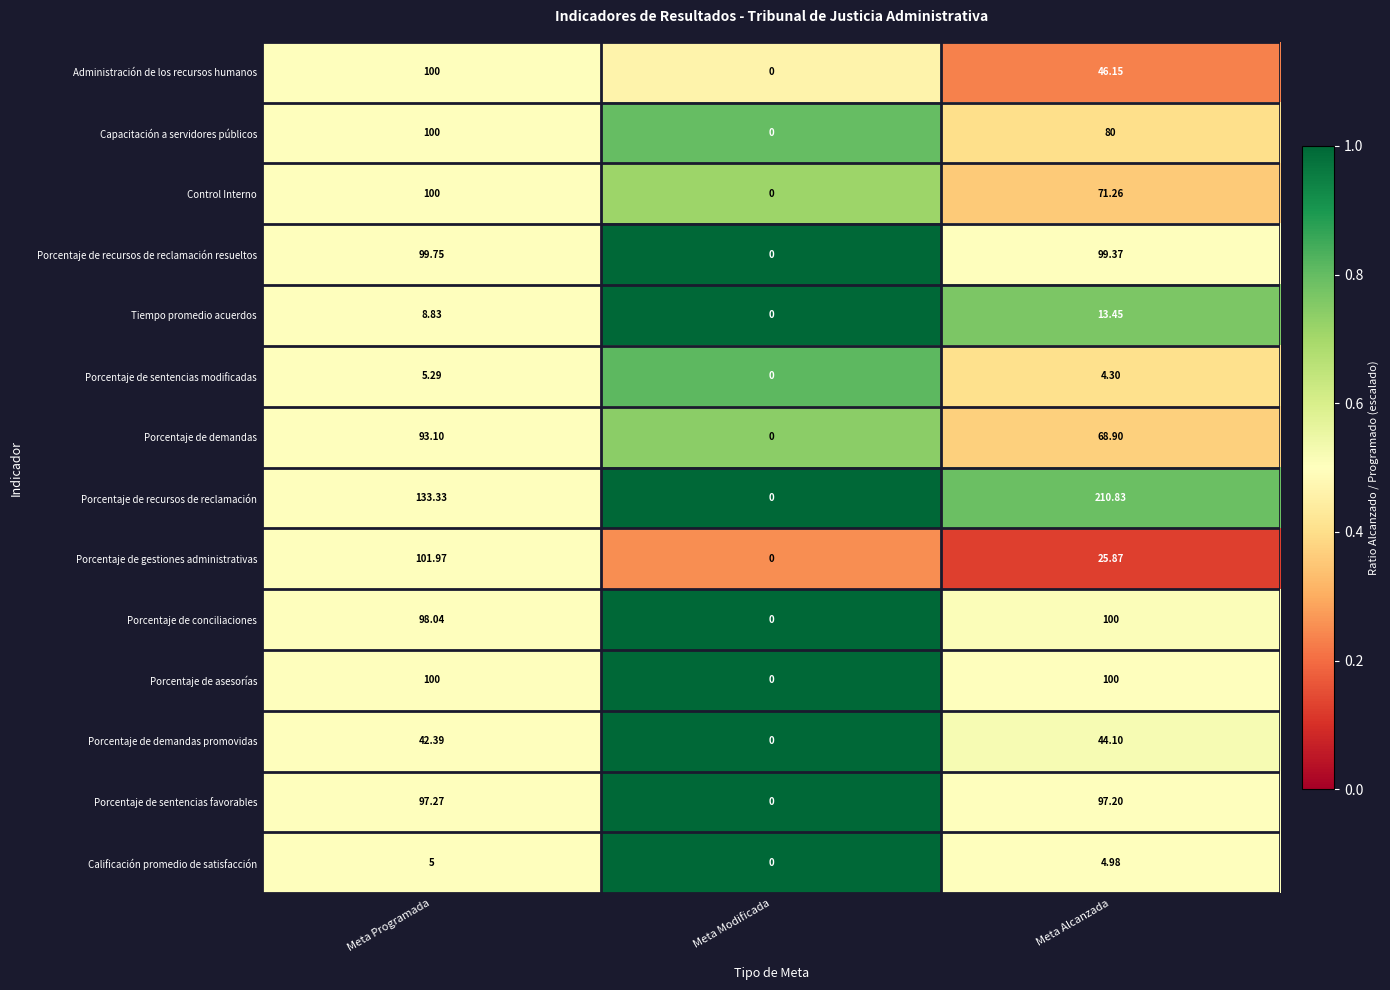

At which category does the chart reach its minimum across all series?

Meta Modificada